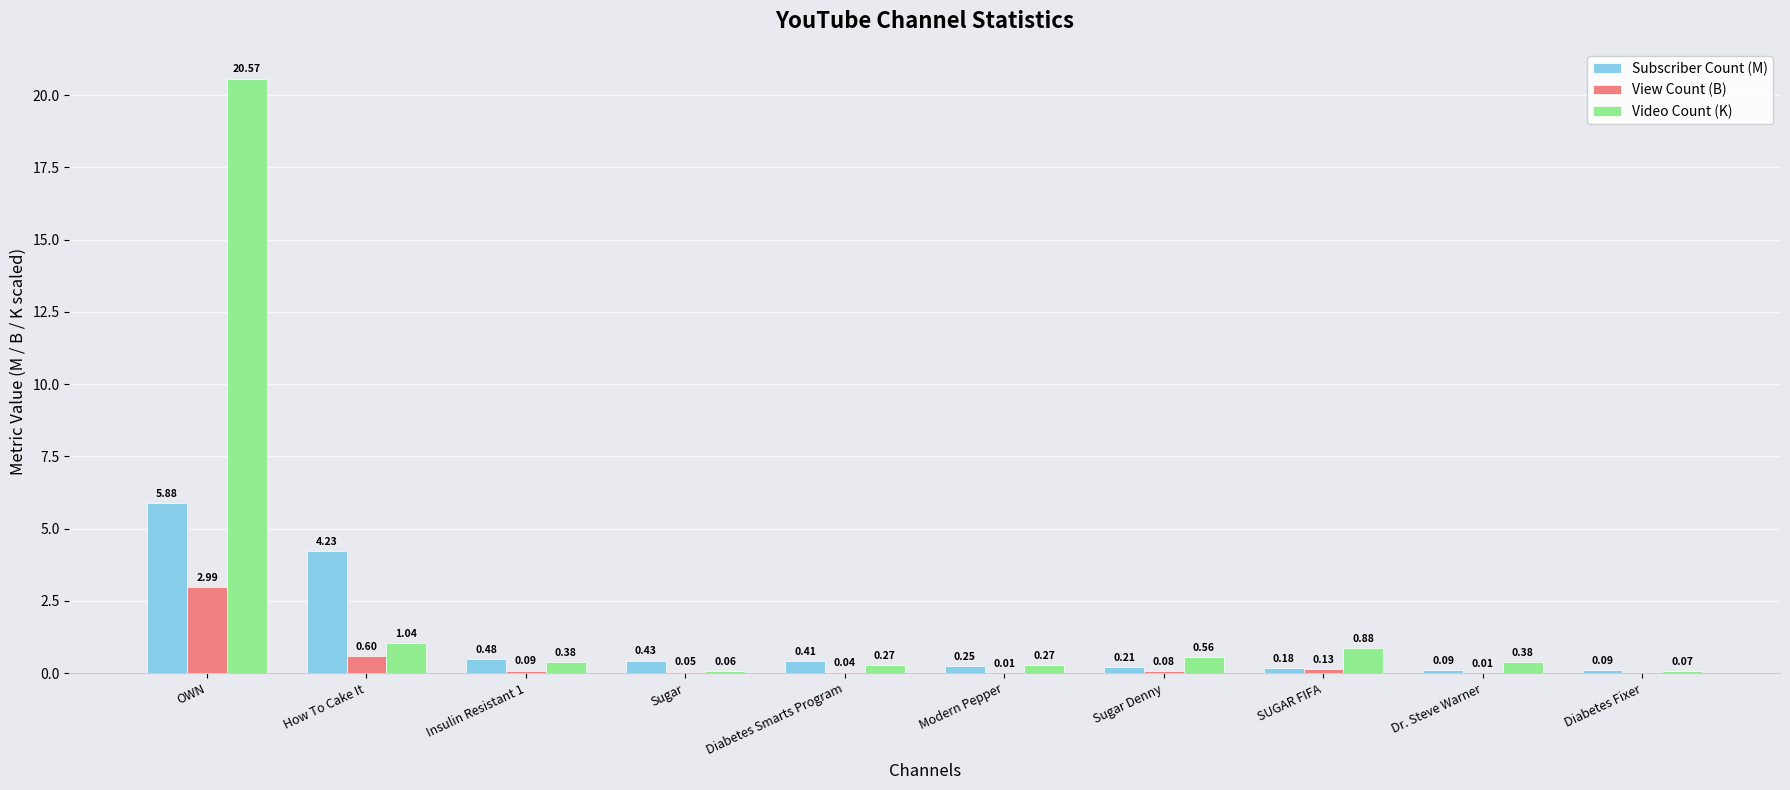

Is the value of Video Count (K) at Dr. Steve Warner greater than the value of Subscriber Count (M) at Modern Pepper?

Yes